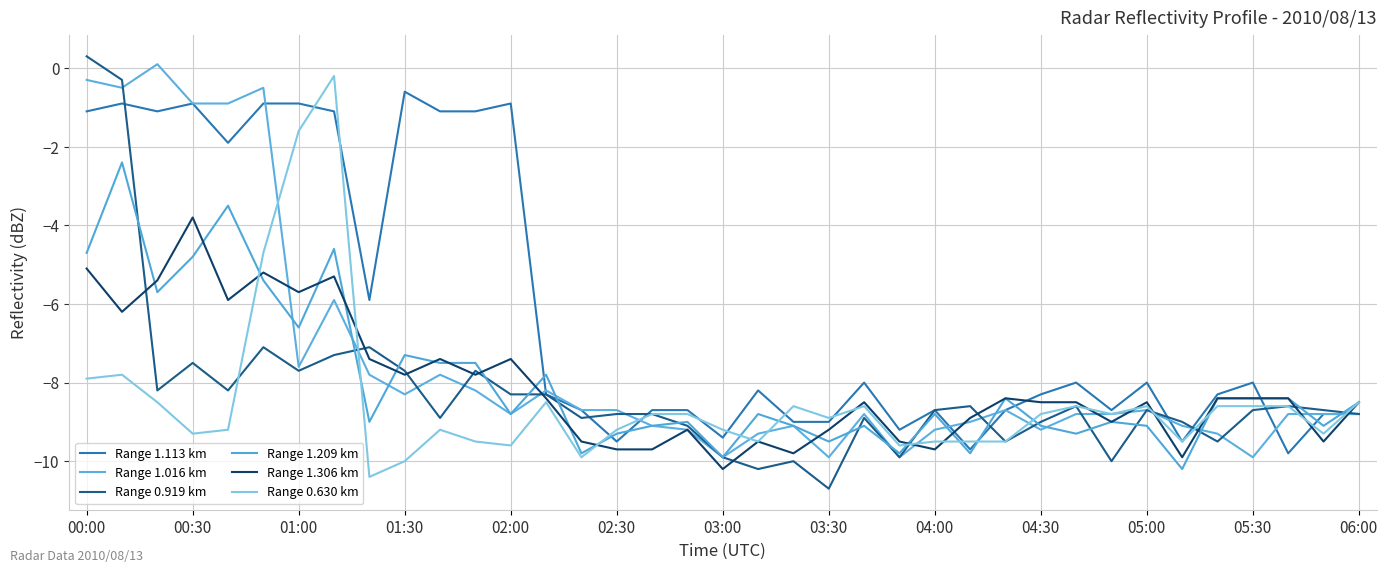

How many lines are shown in the chart?

6